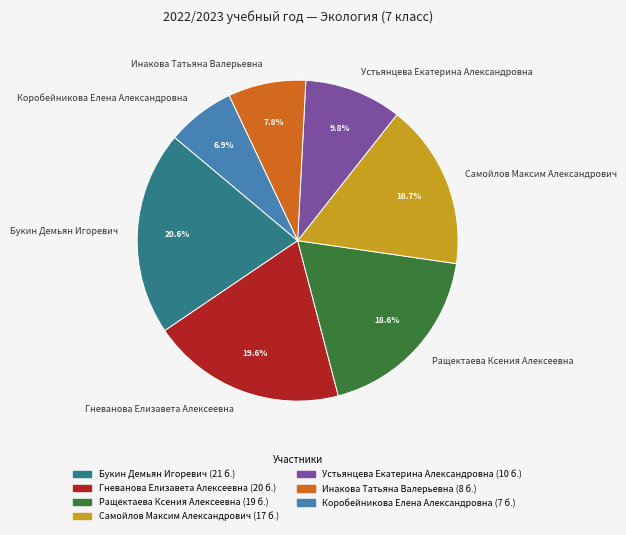

To the nearest percent, what portion does Гневанова Елизавета Алексеевна represent?

20%